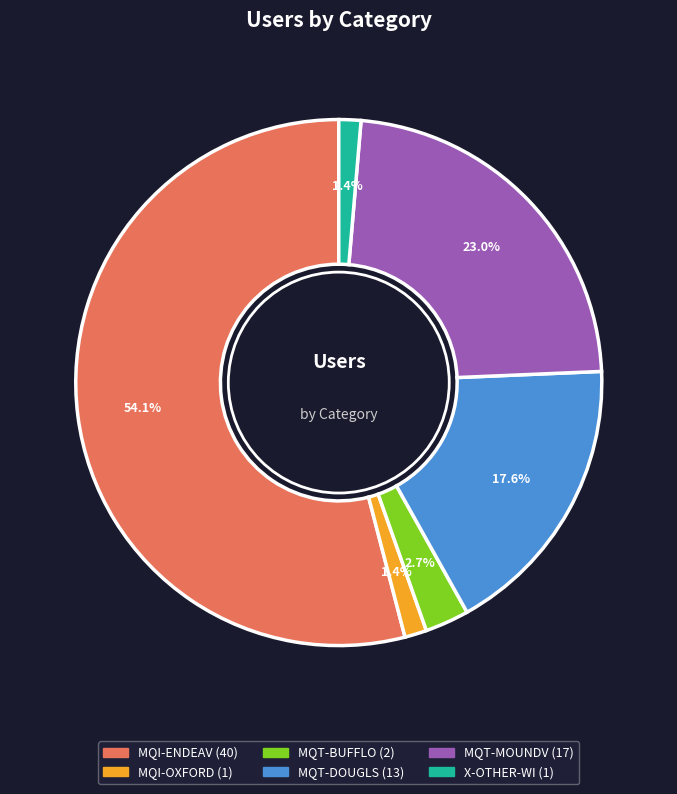

To the nearest percent, what is the difference between the MQT-BUFFLO and MQI-ENDEAV slice percentages?

51%